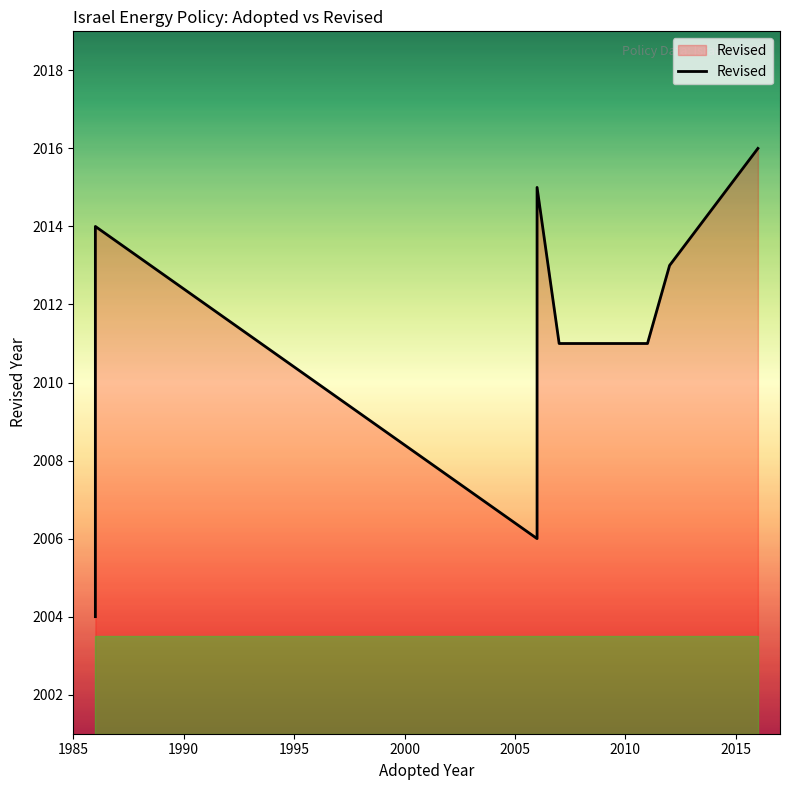

The chart shows a value of 2011 at 2010. True or false?

True